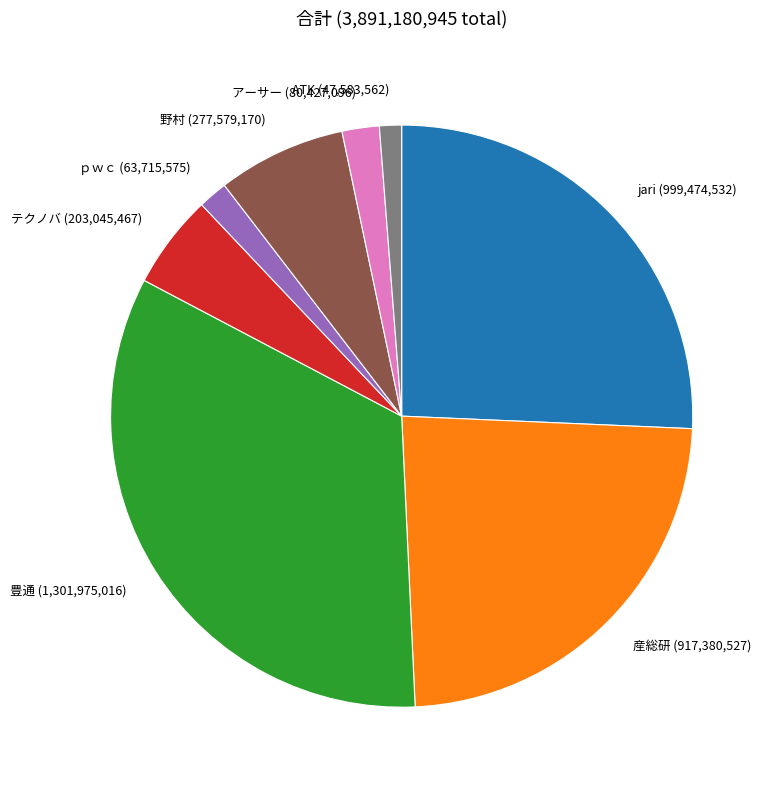

Is there any slice that represents more than half of the pie?

No